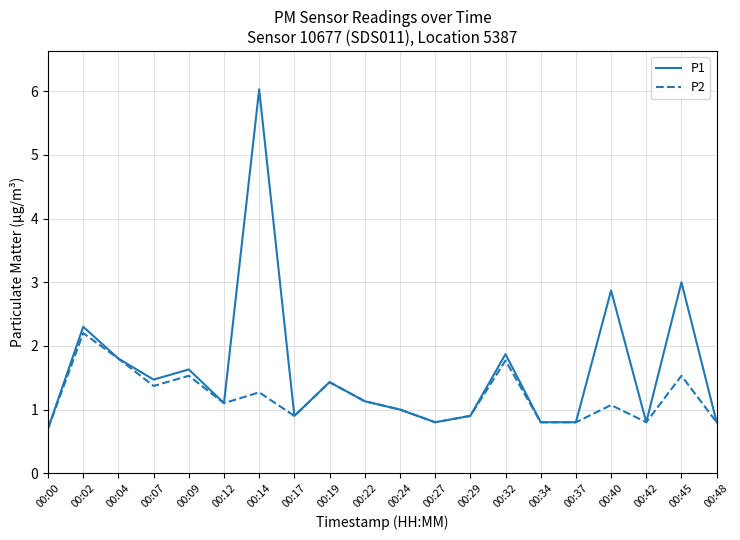

Is the value of P1 at 00:29 greater than the value of P2 at 00:32?

No